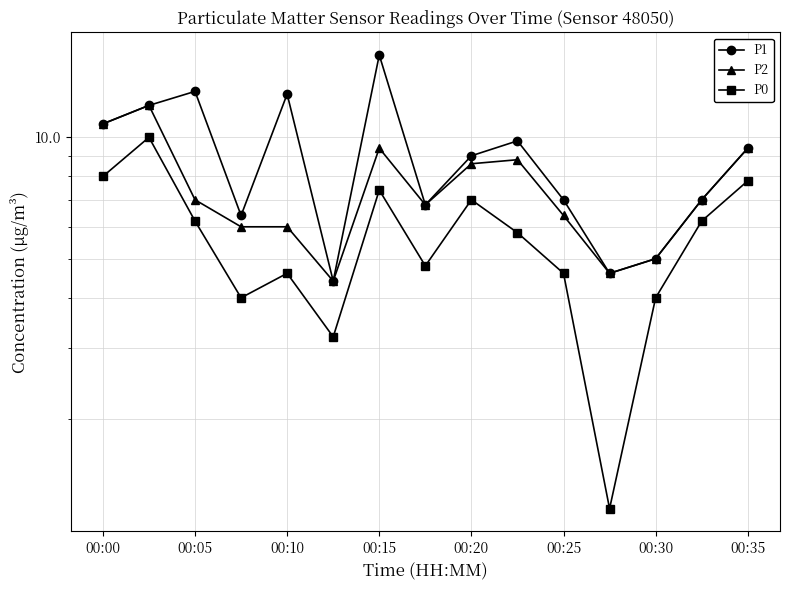

Rank the series by their maximum value, from lowest to highest.

P0, P2, P1